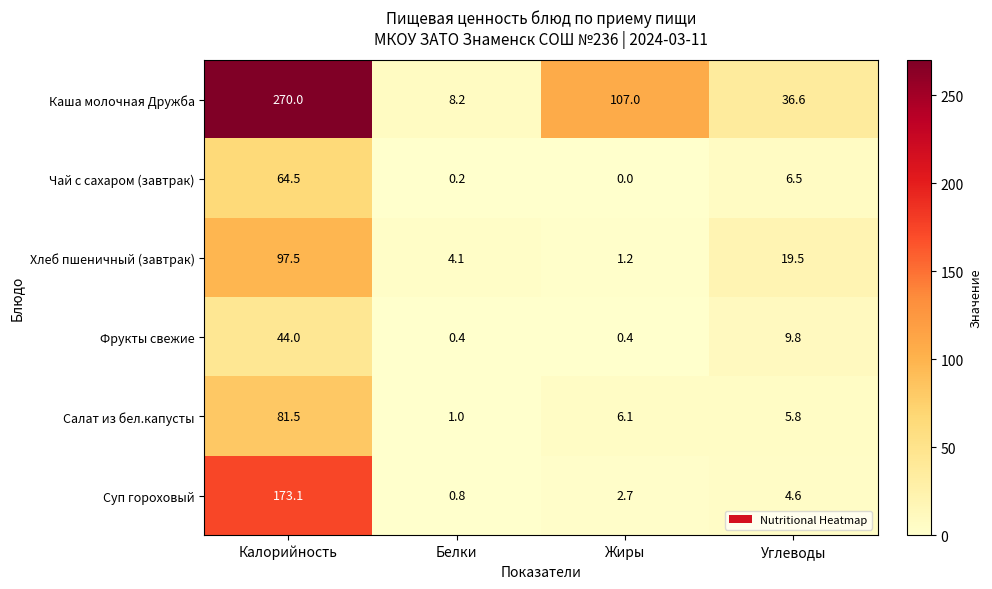

The Суп гороховый series shows 4.4 at Жиры. True or false?

False